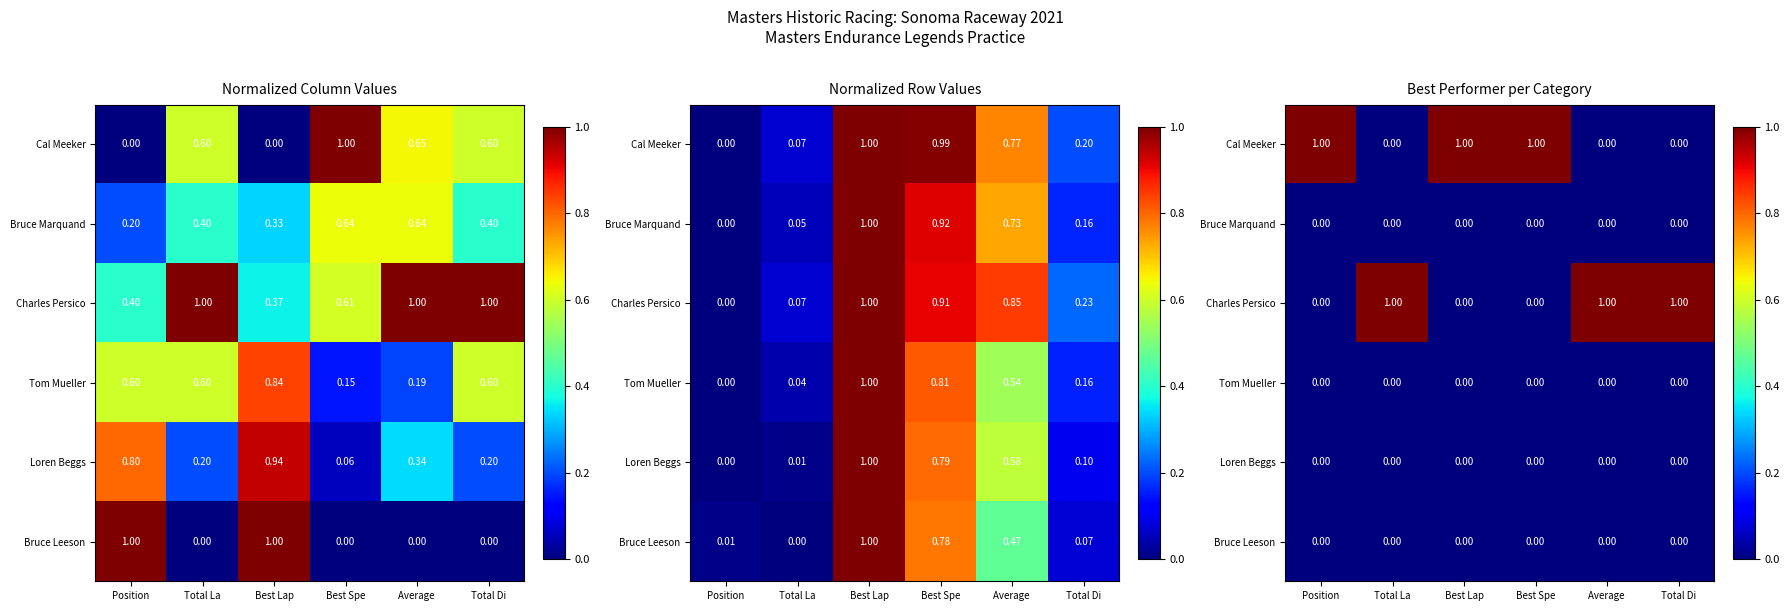

Is it true that Cal Meeker equals 0 at Total La?

False